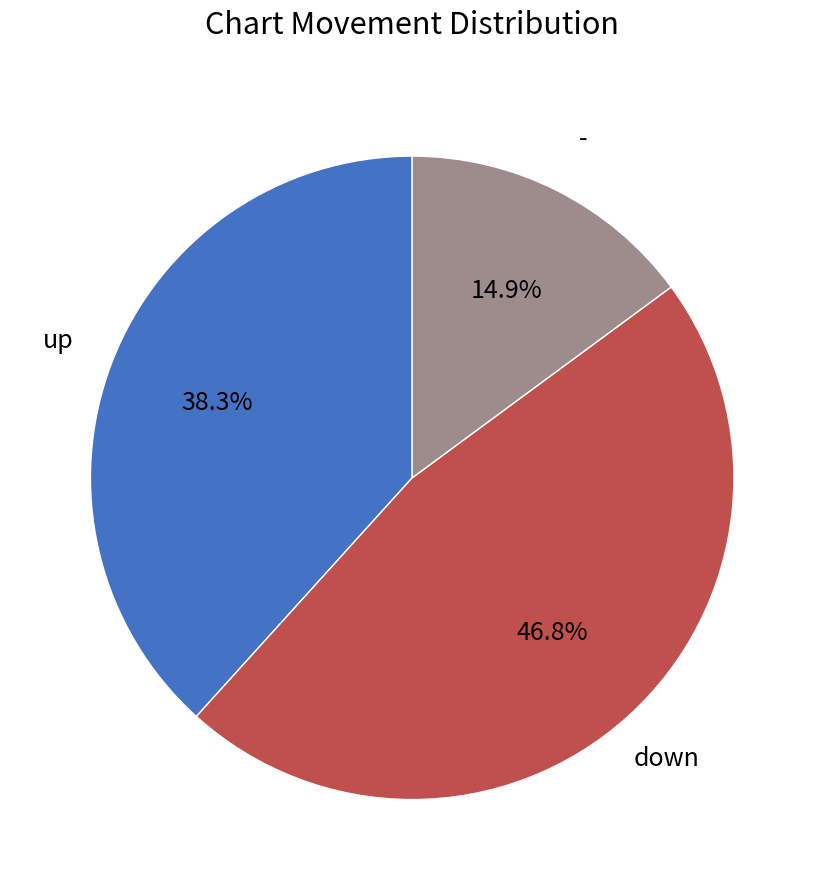

To the nearest percent, what percentage of the pie is up?

38%